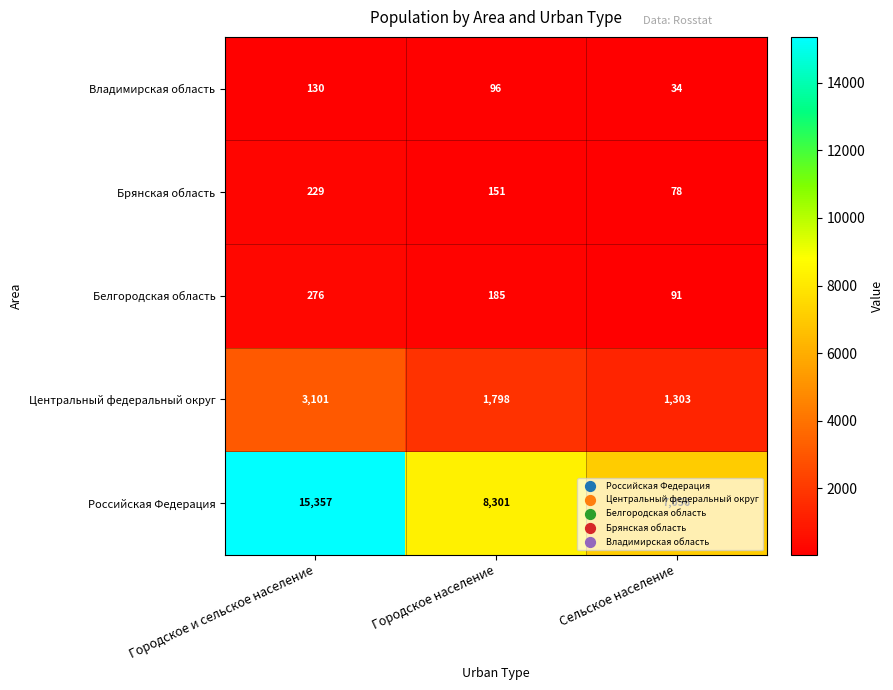

At which label does Владимирская область first exceed 96?

Городское и сельское население